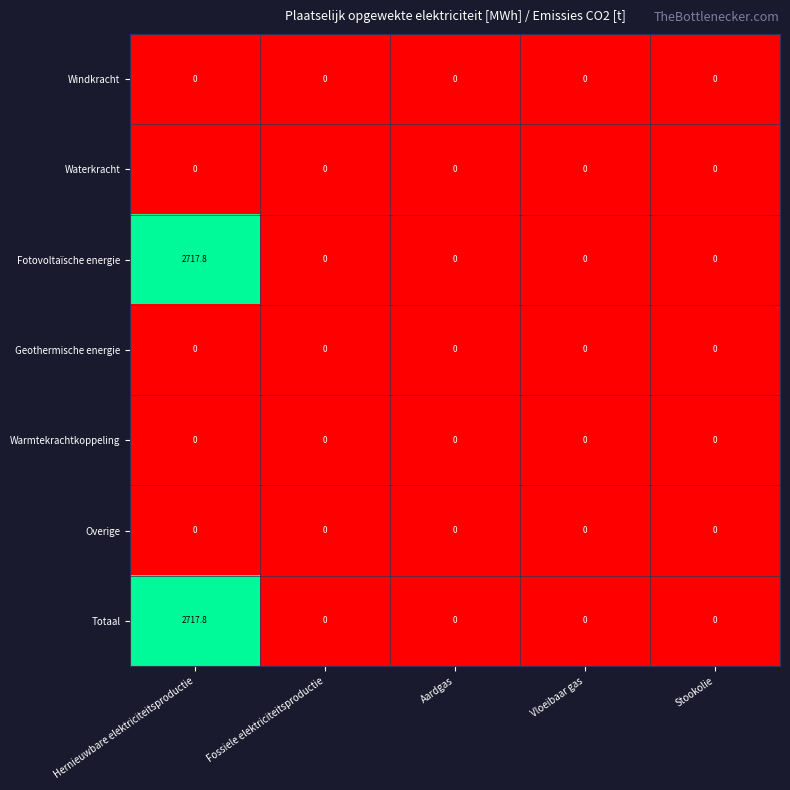

The value of Waterkracht at Stookolie is 0.0. True or false?

True